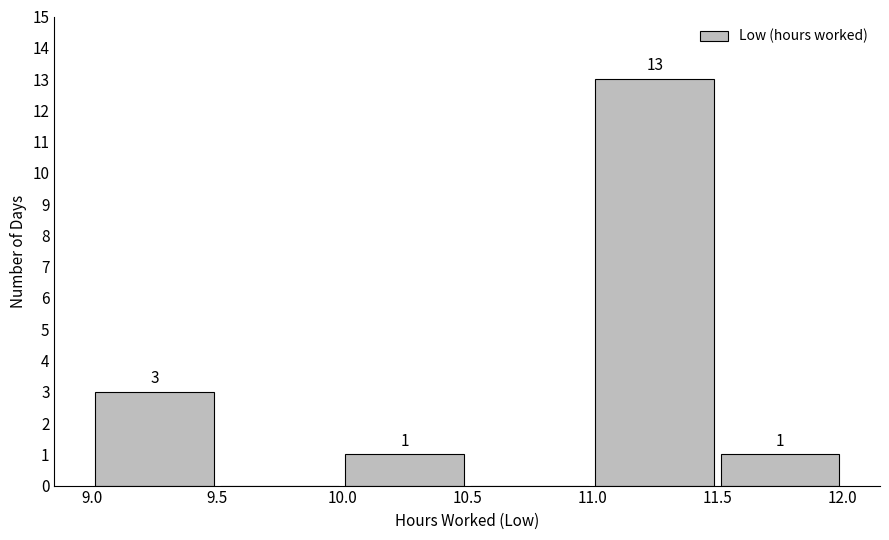

Which range on the x-axis has the tallest bar?

11.0 to 11.5